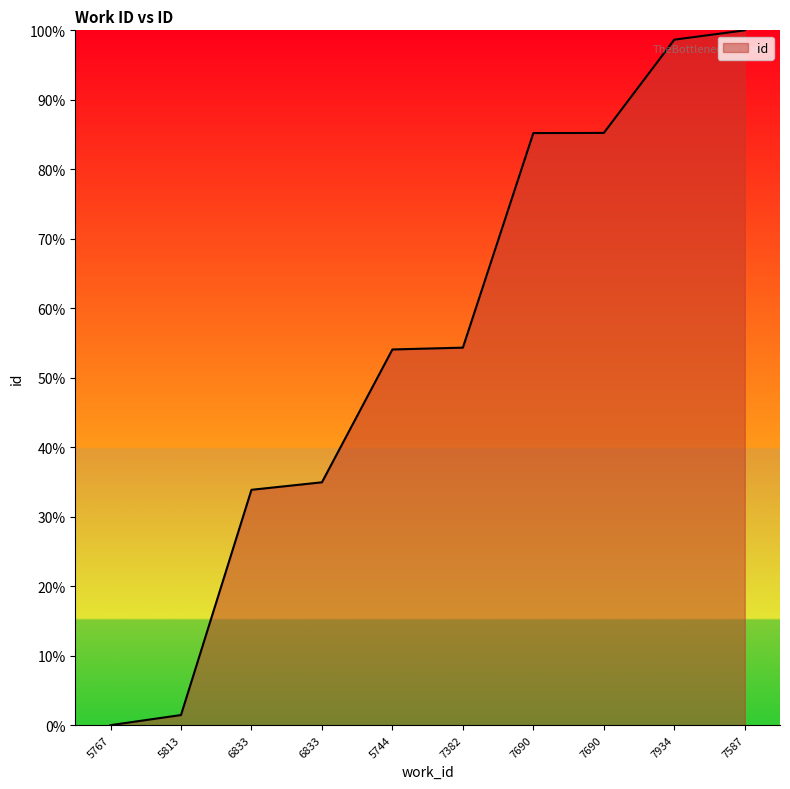

How many lines are shown in the chart?

1